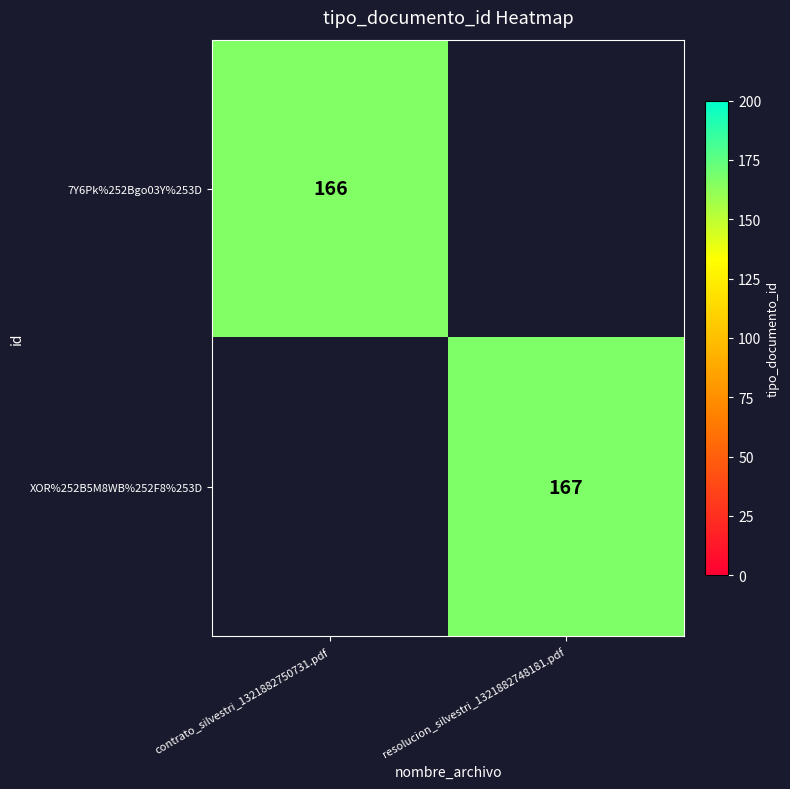

Is it true that XOR%252B5M8WB%252F8%253D equals 167 at resolucion_silvestri_1321882748181.pdf?

True